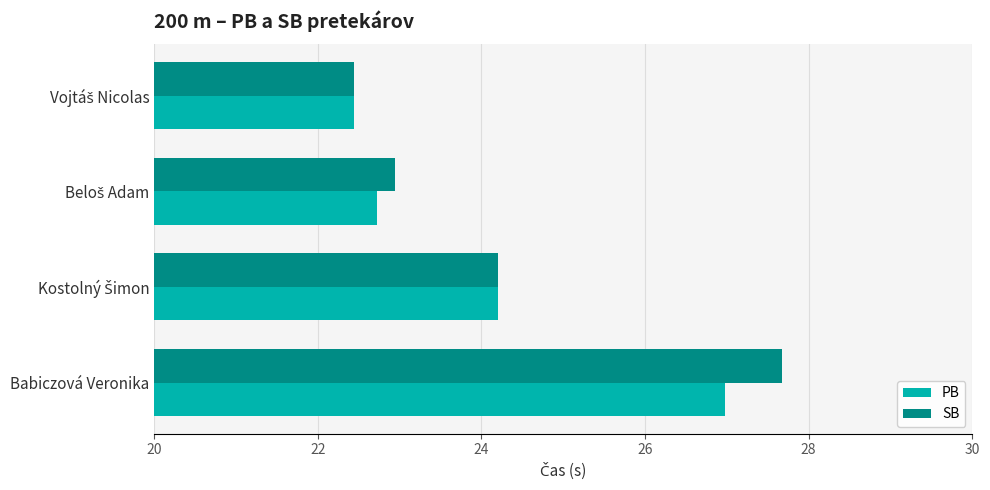

Which category has the highest value in the SB series?

Babiczová Veronika